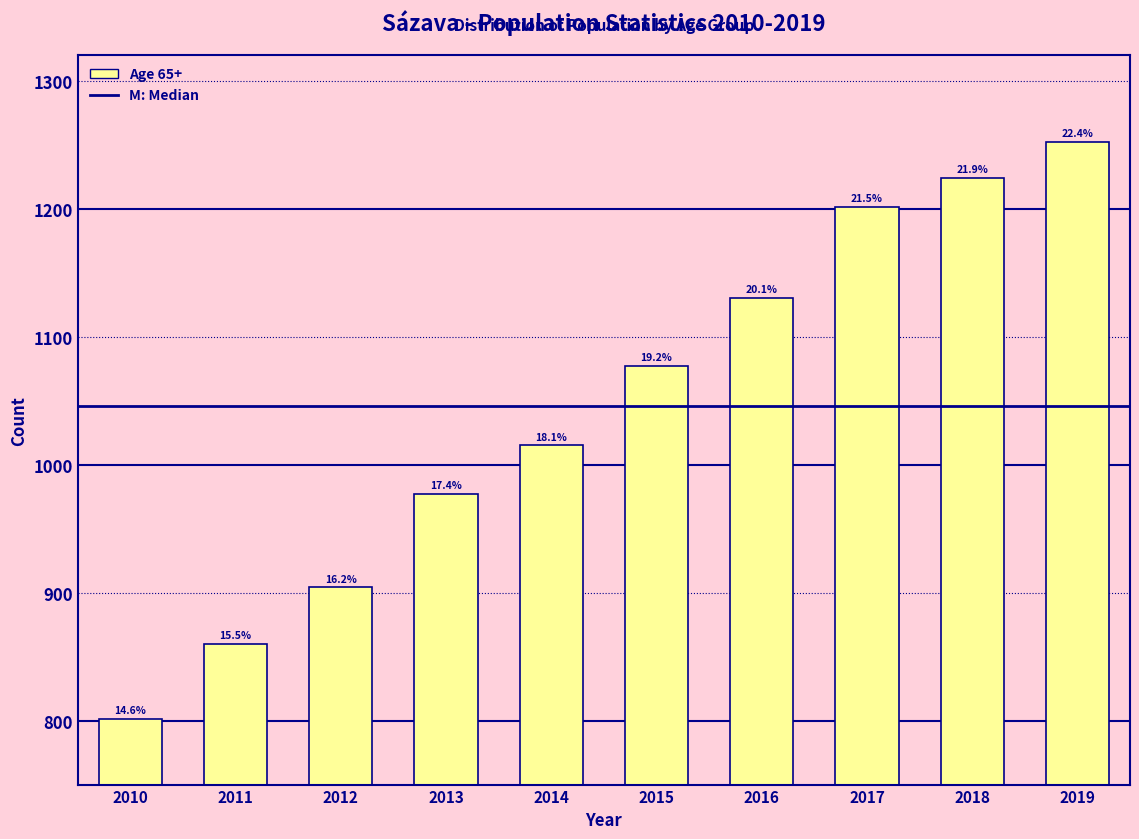

Does the chart contain any negative values?

No